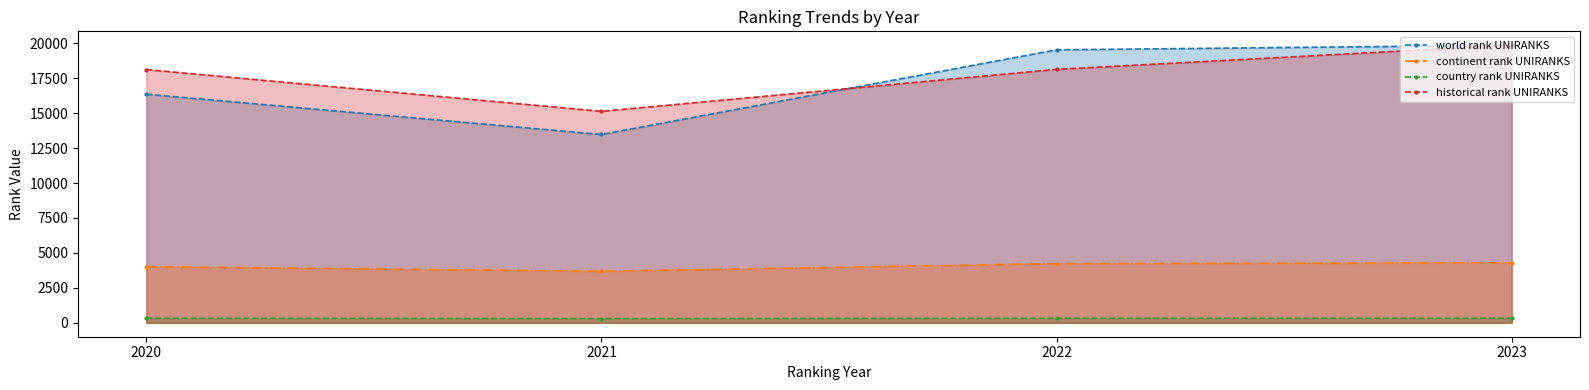

Reading right to left, extract all data points from this chart.

world rank UNIRANKS: 2023=19855	2022=19526	2021=13470	2020=16351
continent rank UNIRANKS: 2023=4291	2022=4236	2021=3686	2020=4020
country rank UNIRANKS: 2023=330	2022=330	2021=302	2020=332
historical rank UNIRANKS: 2023=19855	2022=18128	2021=15127	2020=18114